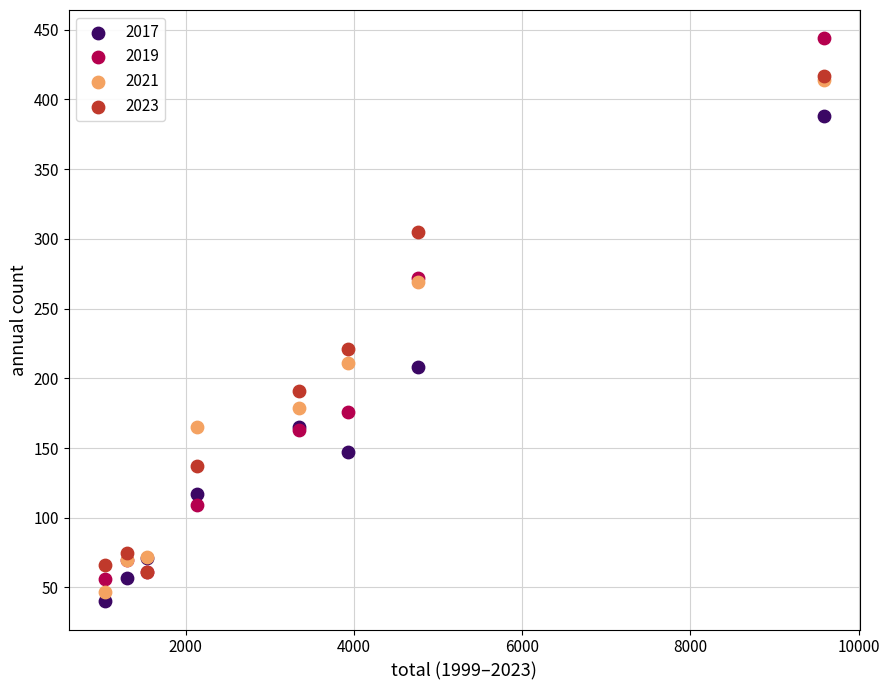

Across all series, what Y value is closest to 242?

221